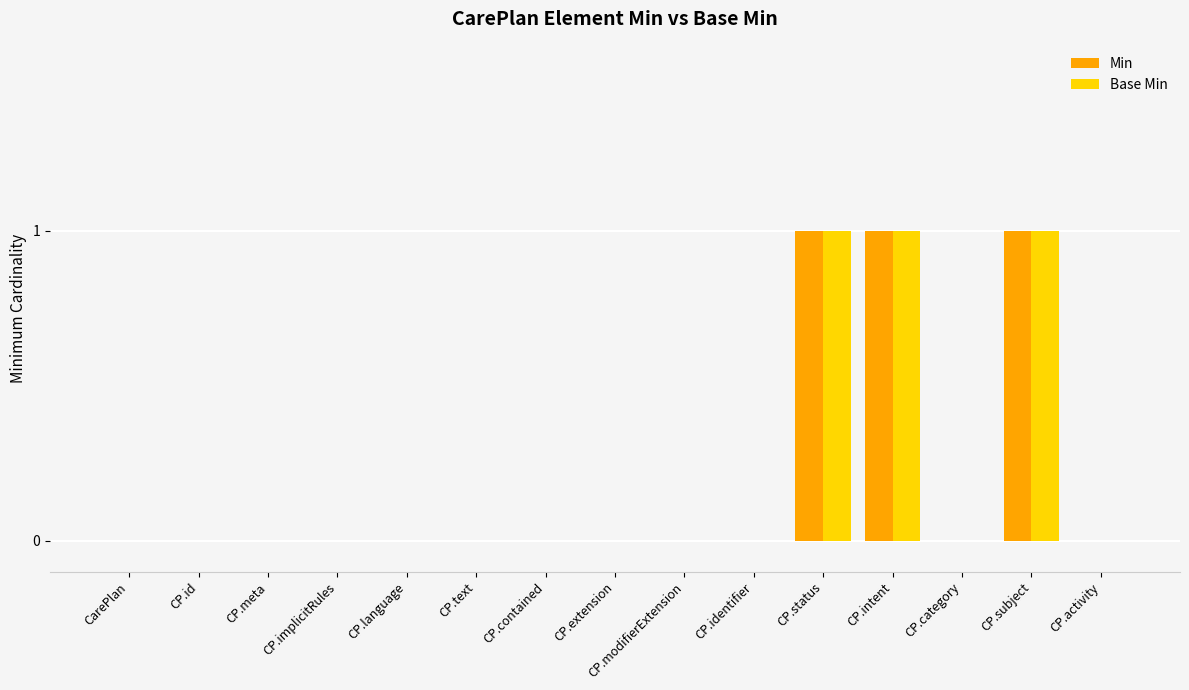

The value of Base Min at CP.contained is 0. True or false?

True